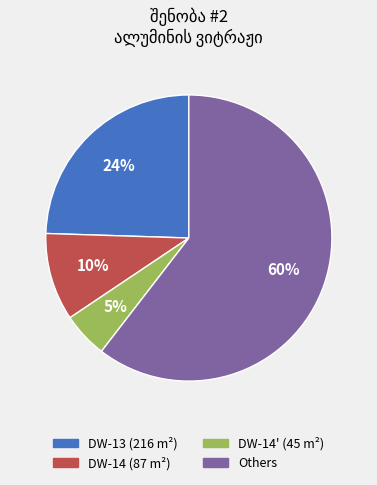

Is the sum of DW-13 (216 m²) and Others greater than half?

Yes